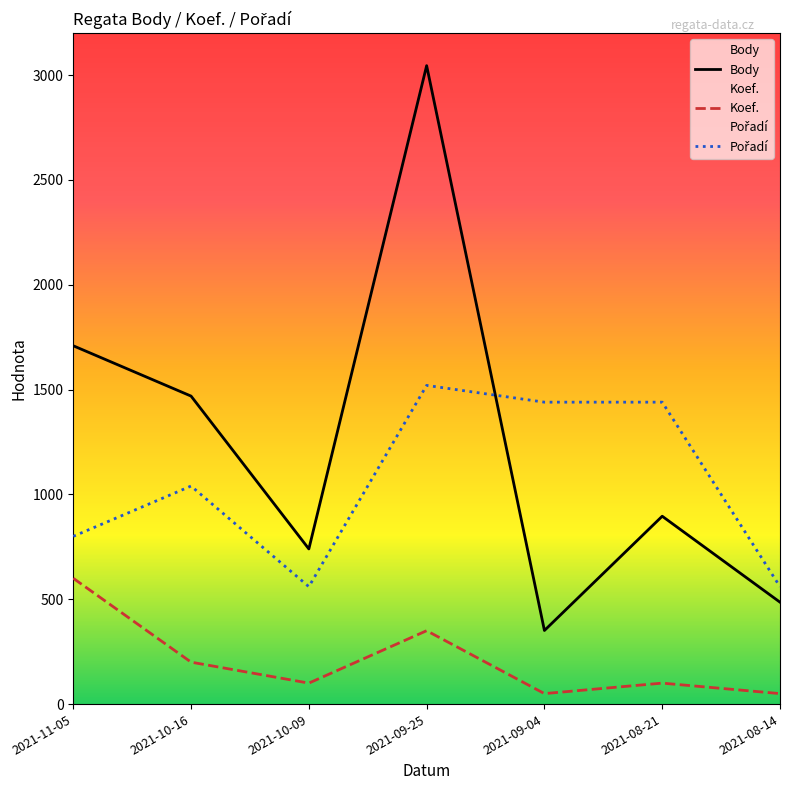

Rank the categories by Koef. value from highest to lowest.

2021-11-05, 2021-09-25, 2021-10-16, 2021-10-09, 2021-08-21, 2021-09-04, 2021-08-14